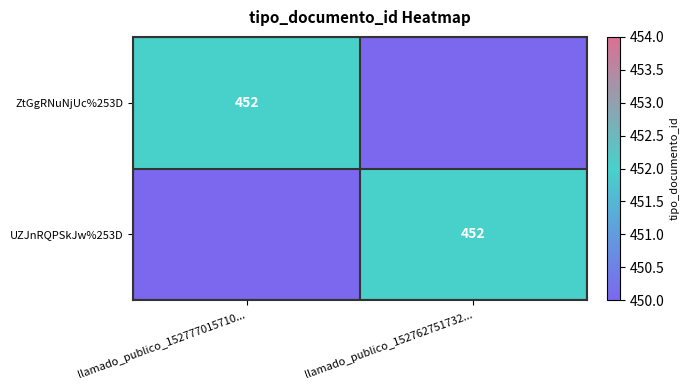

Is it true that UZJnRQPSkJw%253D equals 452 at llamado_publico_152762751732...?

True